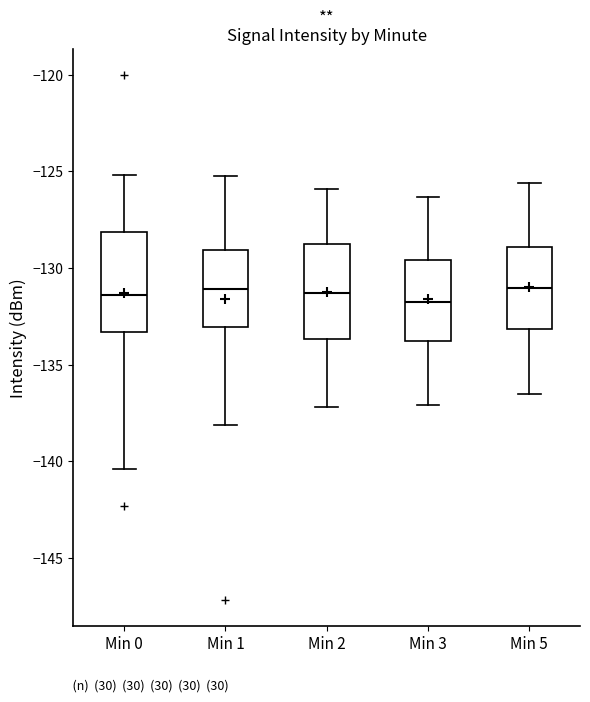

Reading left to right, read every box against the y-axis: the position of its median line, the range the box covers, and the ends of its whiskers. The values are not printed on the chart, so give them approximately, as read against the axis.

Min 0: median -131.5, box -133.5 to -128.0, whiskers -140.5 to -125.0
Min 1: median -131.0, box -133.0 to -129.0, whiskers -138.0 to -125.0
Min 2: median -131.5, box -133.5 to -129.0, whiskers -137.0 to -126.0
Min 3: median -131.5, box -134.0 to -129.5, whiskers -137.0 to -126.5
Min 5: median -131.0, box -133.0 to -129.0, whiskers -136.5 to -125.5